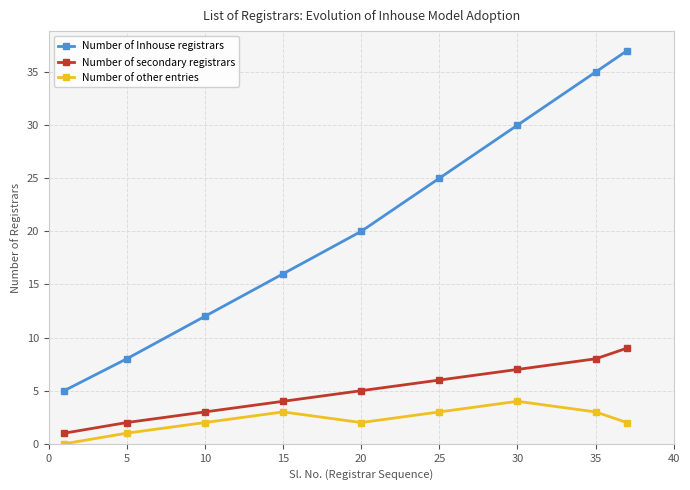

What is the difference between the second highest and second lowest values in the Number of Inhouse registrars series?

27